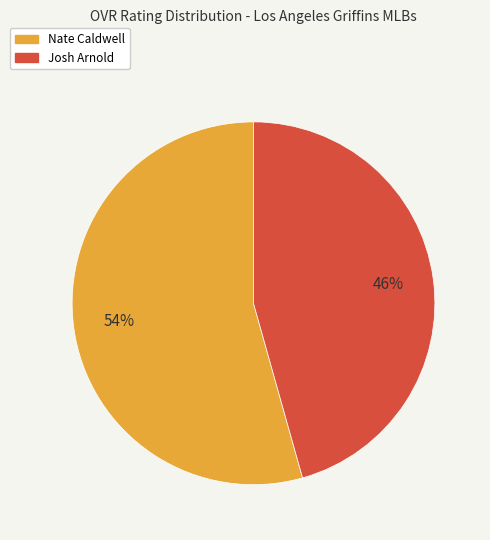

To the nearest percent, what percentage of the pie is Nate Caldwell?

54%